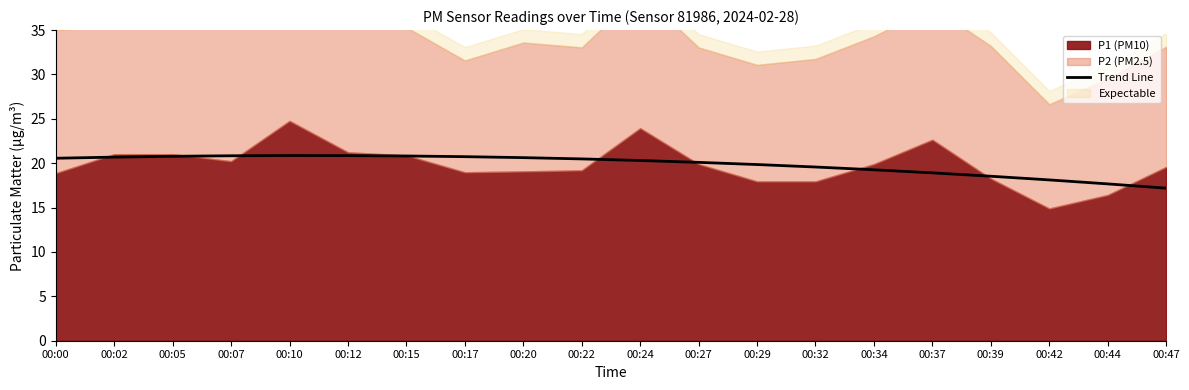

The Trend Line series shows 20.8 at 00:15. True or false?

True